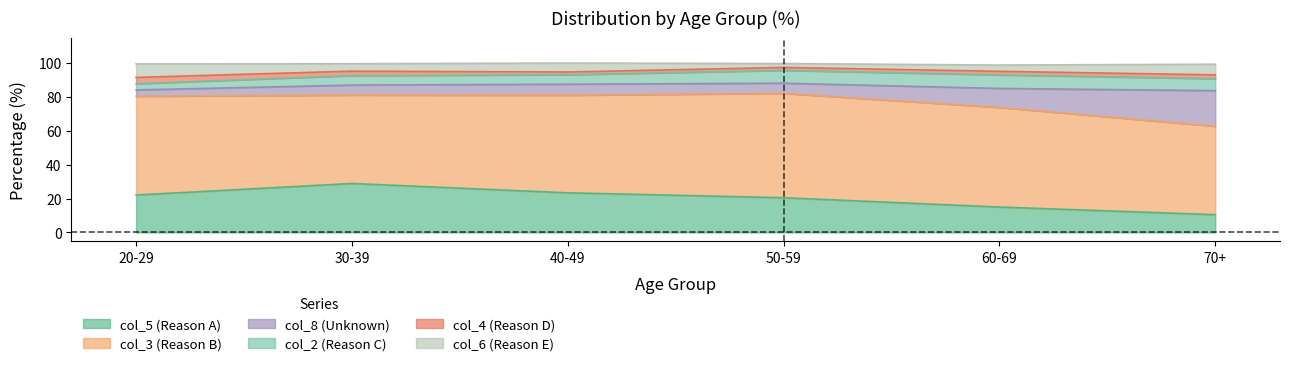

Where is the first local maximum for col_2 (Reason C)?

60-69